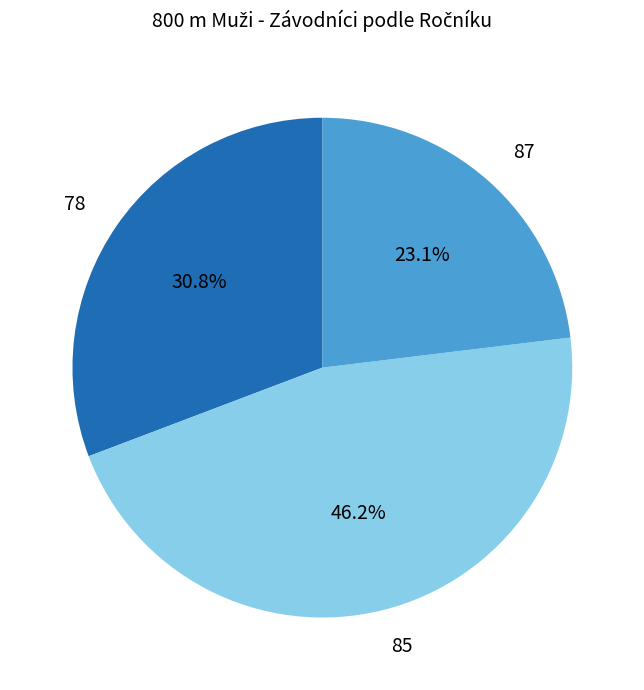

Does 85 represent more than half of the total?

No